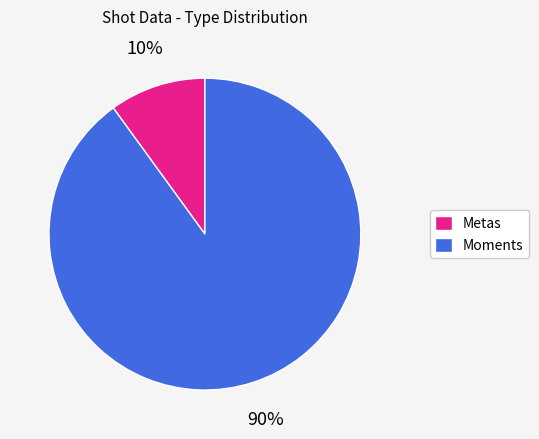

Combined, do Metas and Moments account for over 50%?

Yes